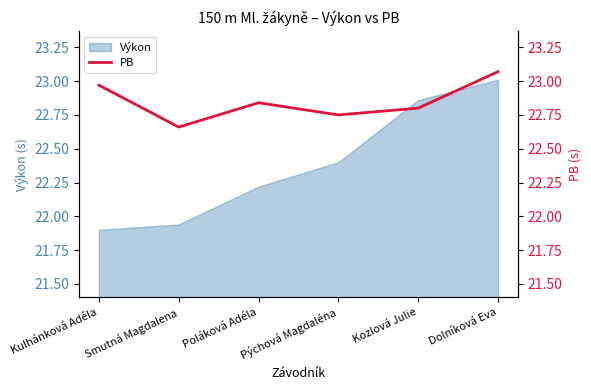

What is the label of the 4th point from the right?

Poláková Adéla